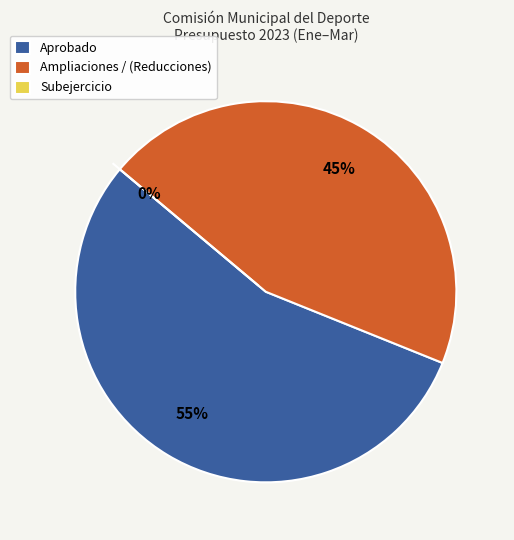

How much of the chart is everything except Subejercicio?

100.0%